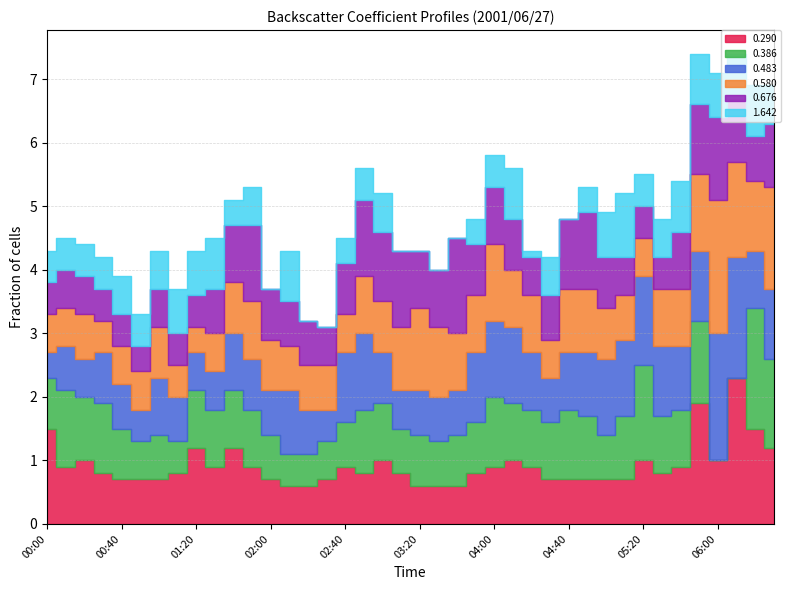

What is the difference between the highest and lowest values at 01:10?

0.3